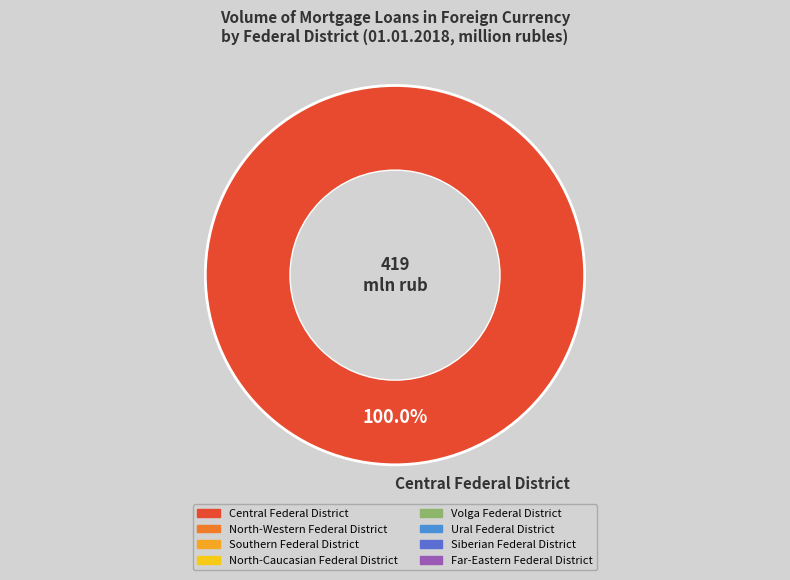

Which category accounts for the majority?

Central Federal District